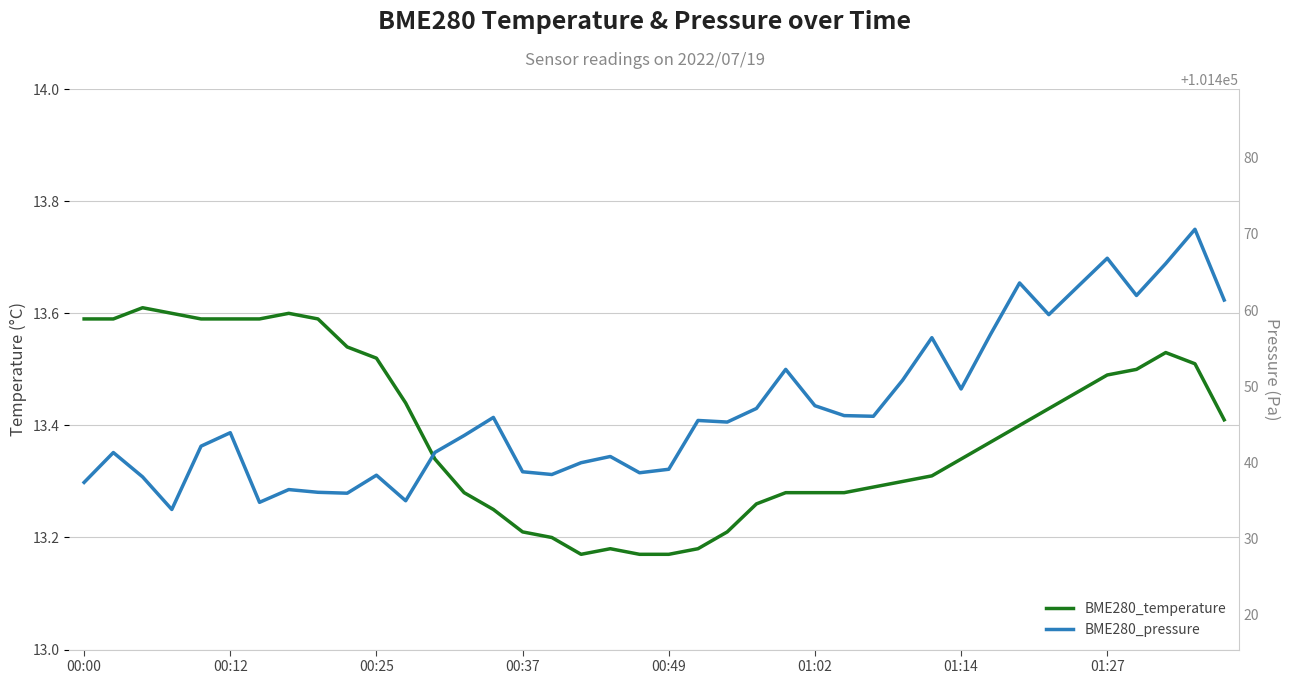

Rank the series by their maximum value, from lowest to highest.

BME280_temperature, BME280_pressure